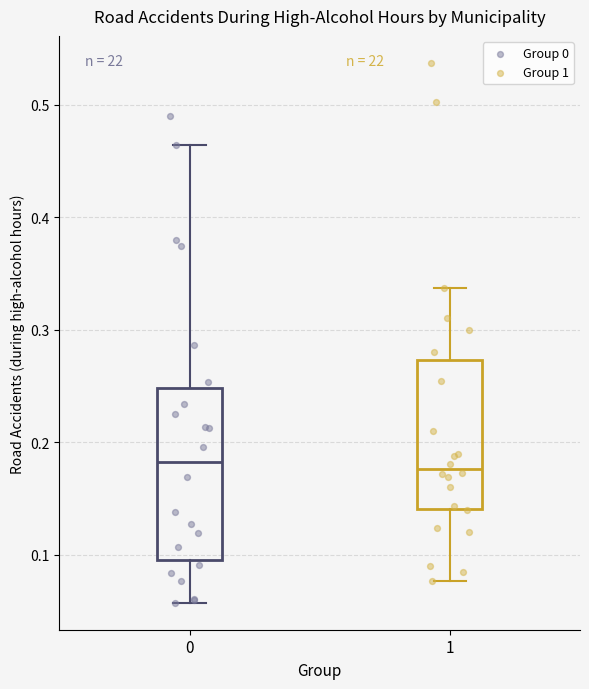

Reading left to right, transcribe this box plot: for each box, give where its median line is, the range the box spans, and where its two whiskers end, as read against the y-axis. The values are not printed on the chart, so give them approximately, as read against the axis.

0: median 0.18, box 0.10 to 0.25, whiskers 0.06 to 0.46
1: median 0.18, box 0.14 to 0.27, whiskers 0.08 to 0.34